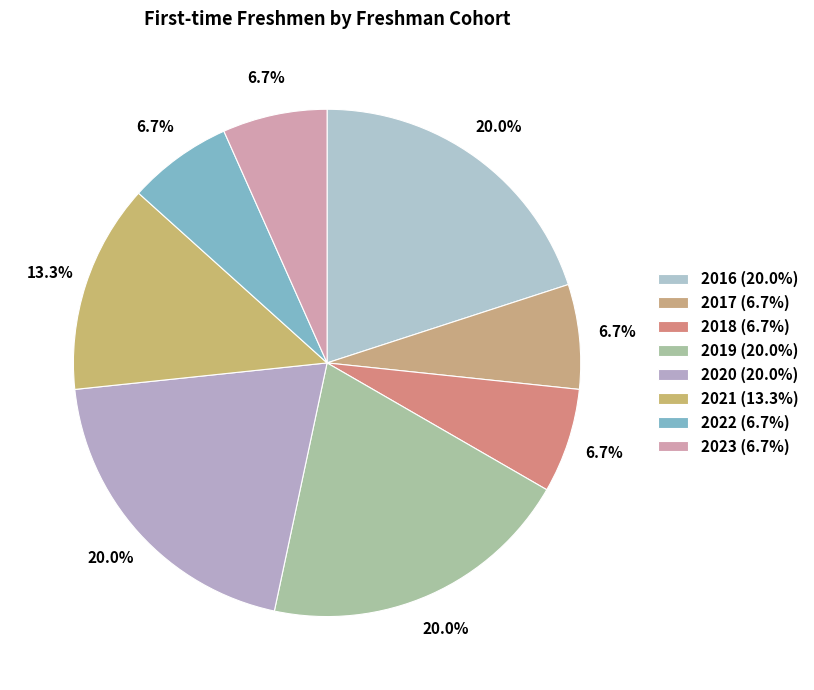

How many segments does this pie chart have?

8